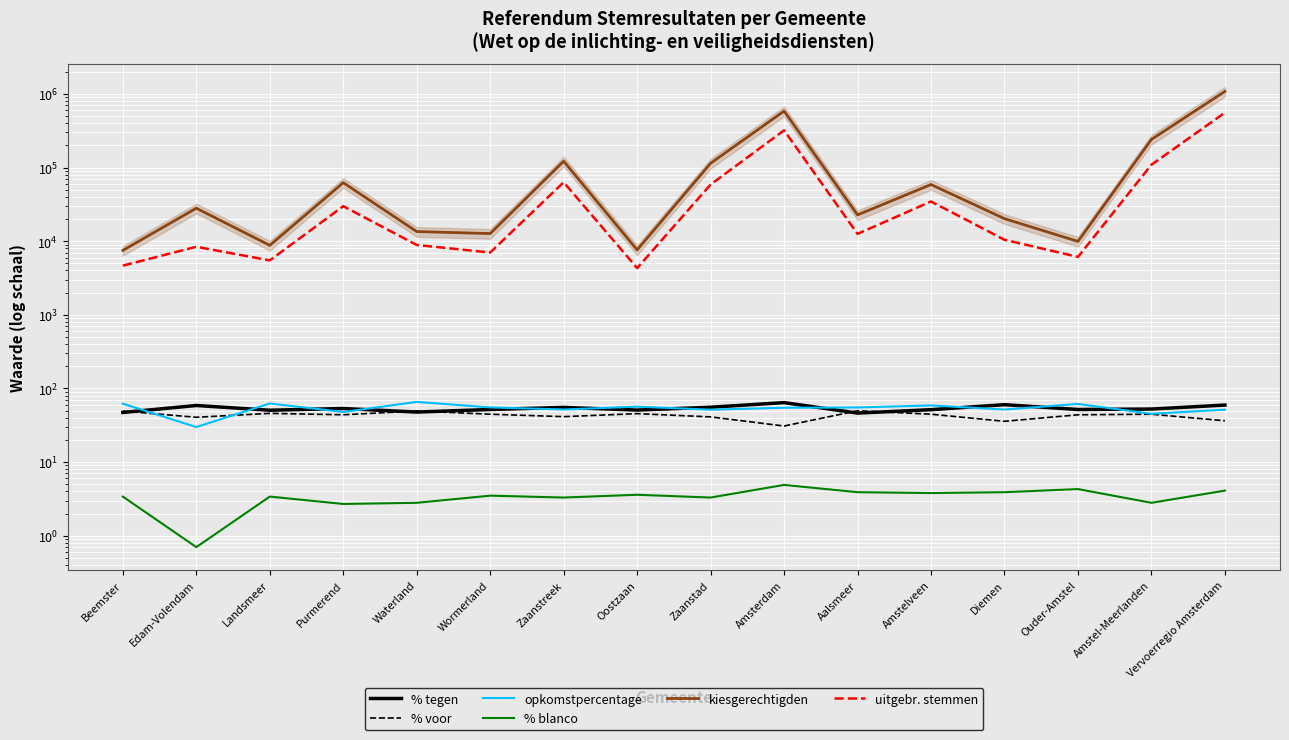

Reading left to right, transcribe all the data shown in this chart.

% tegen: 47.2	58.7	50.6	53.4	47.8	51.8	55.3	50.9	55.6	64.2	46.3	51.5	60.2	51.8	52.5	59.5
% voor: 49.3	40.6	45.9	43.9	49.4	44.7	41.4	45.5	41.1	30.9	49.8	44.7	35.8	43.9	44.7	36.4
opkomstpercentage: 62.1	29.9	62.5	47.9	65.7	55.3	51.8	56.6	51.5	54.7	55.2	58.8	51.7	61.6	45.3	51.5
% blanco: 3.4	0.7	3.4	2.7	2.8	3.5	3.3	3.6	3.3	4.9	3.9	3.8	3.9	4.3	2.8	4.1
kiesgerechtigden: 7499.0	28066.0	8781.0	62328.0	13518.0	12694.0	121914.0	7619.0	114295.0	585445.0	22761.0	58818.0	20226.0	9933.0	241068.0	1081313.0
uitgebr. stemmen: 4657.0	8404.0	5484.0	29875.0	8887.0	7017.0	63154.0	4309.0	58845.0	320357.0	12573.0	34608.0	10454.0	6114.0	109211.0	557046.0